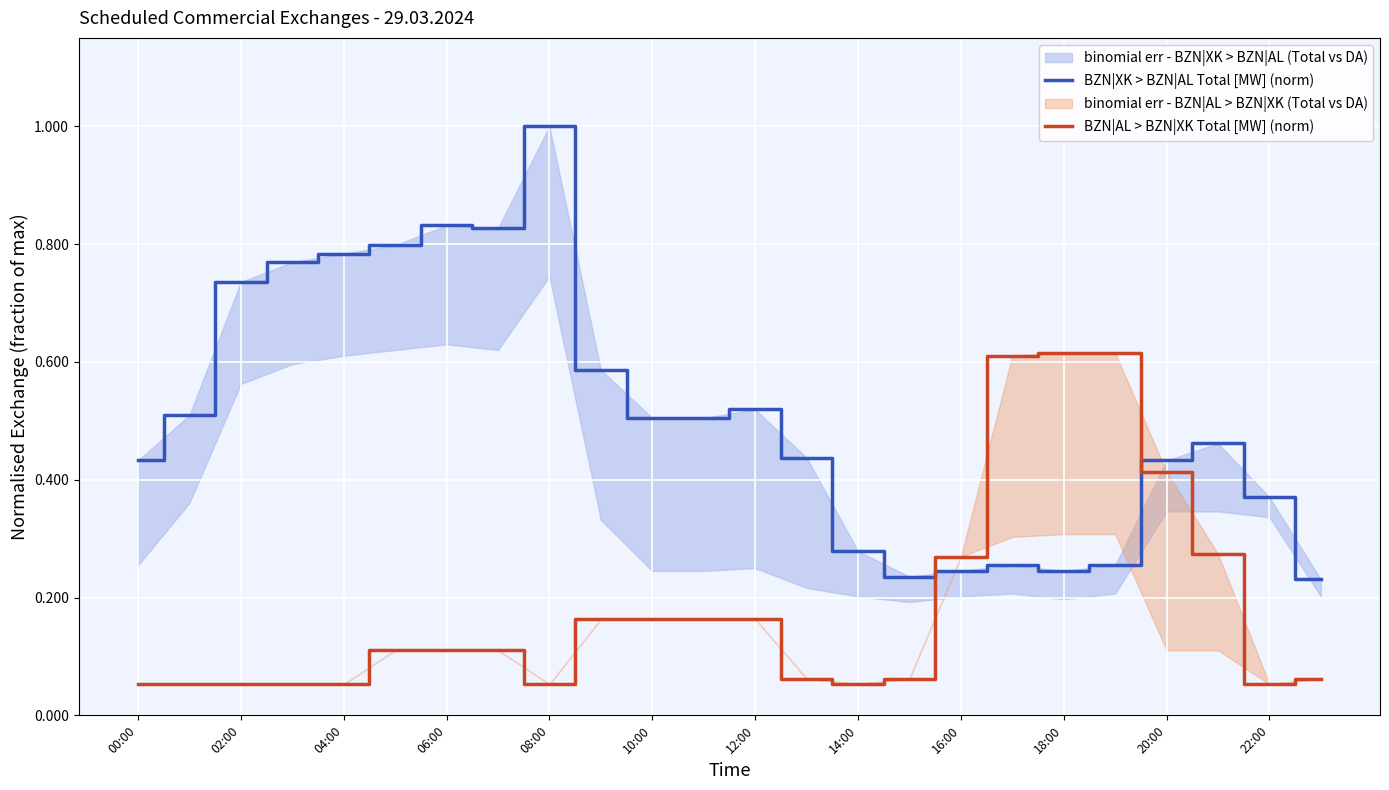

What position from the right is 22:00?

2